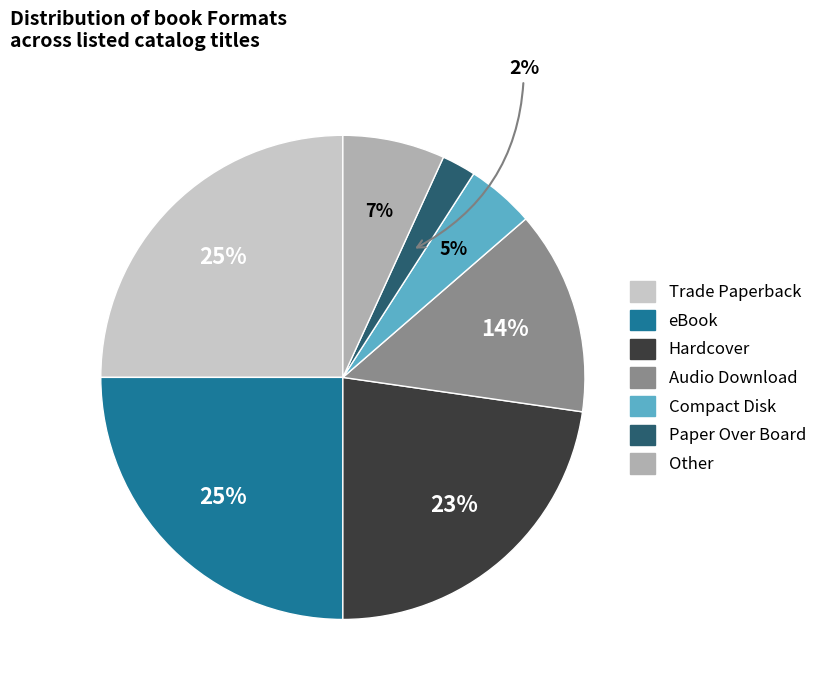

Is there a majority slice in this chart?

No